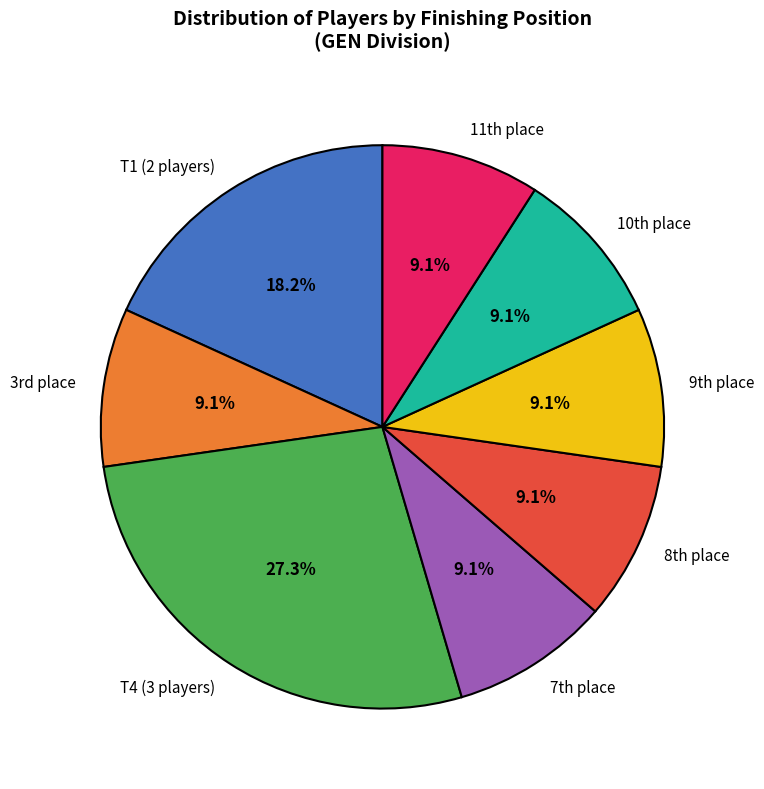

Does any single category account for the majority?

No